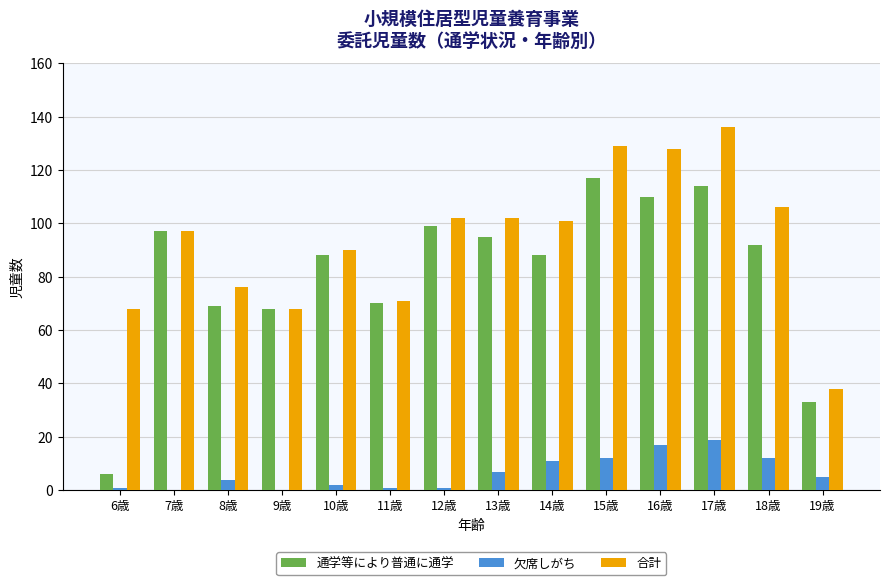

Are the bars horizontal?

No